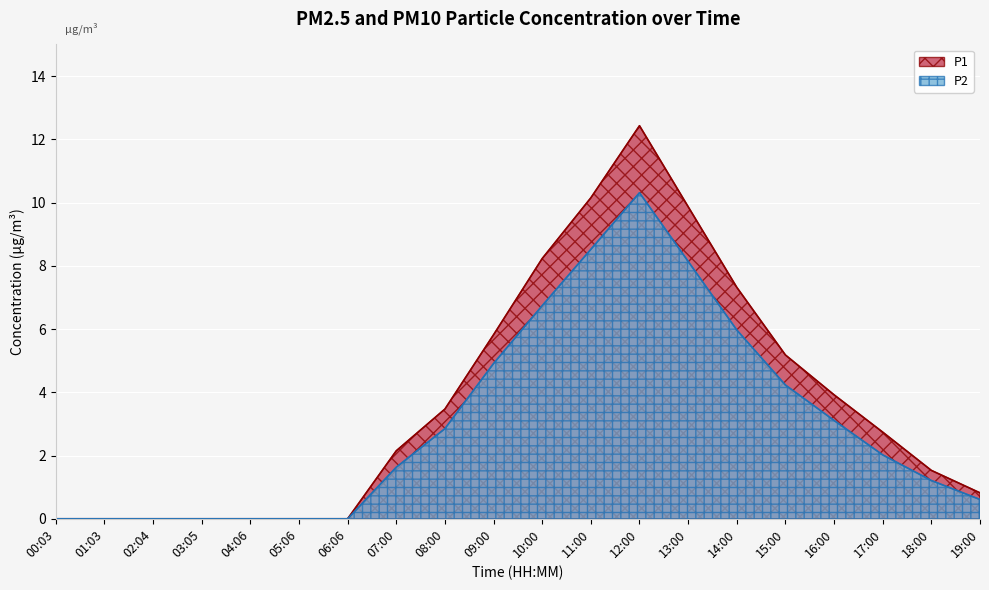

What is the approximate value of P1 at 13:00?

9.9